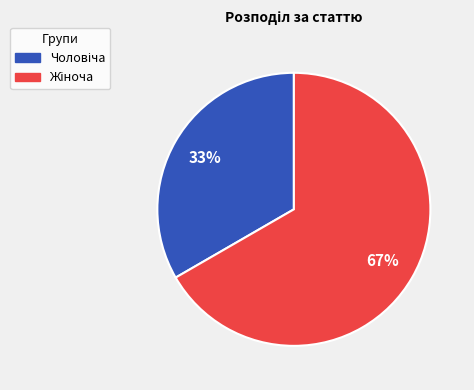

To the nearest percent, what is the average slice percentage?

50%